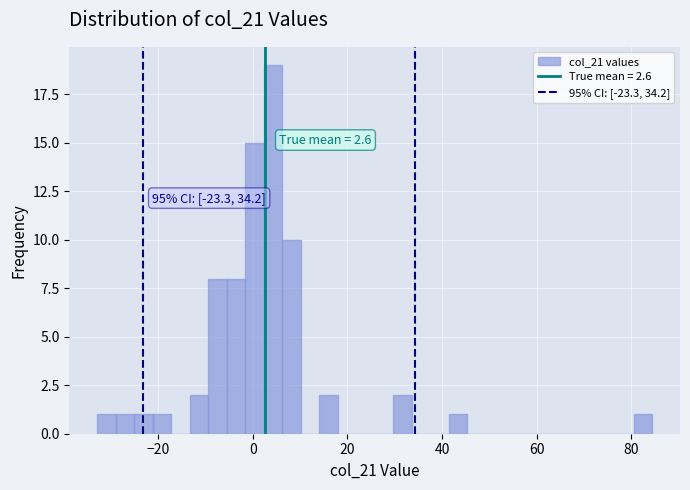

Read against the x-axis, roughly where is the centre of the tallest bar?

4